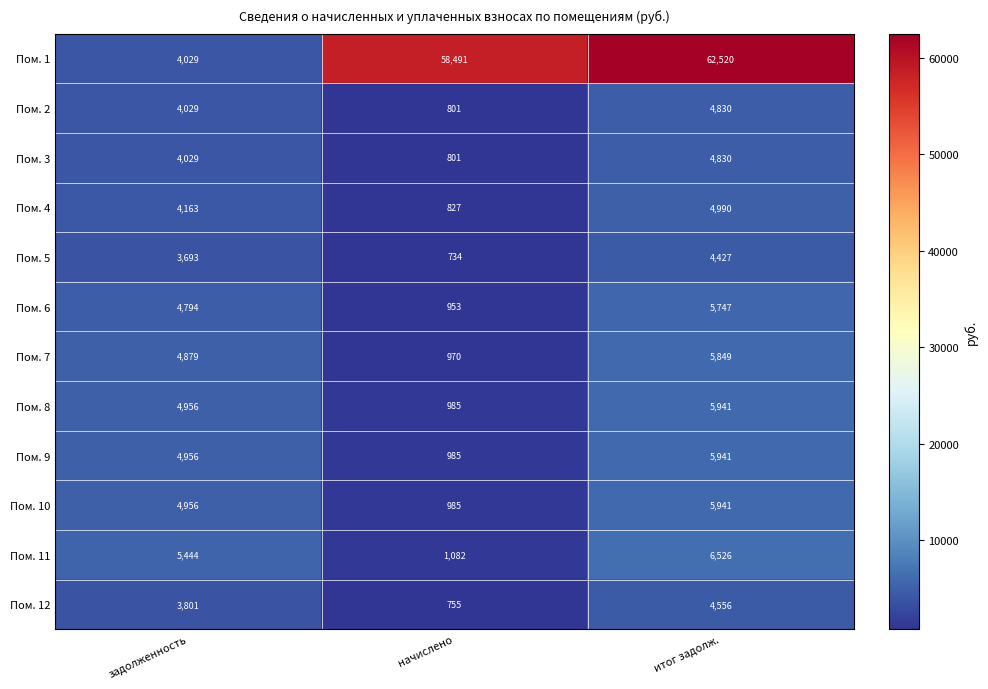

Count the number of data series in this chart.

12